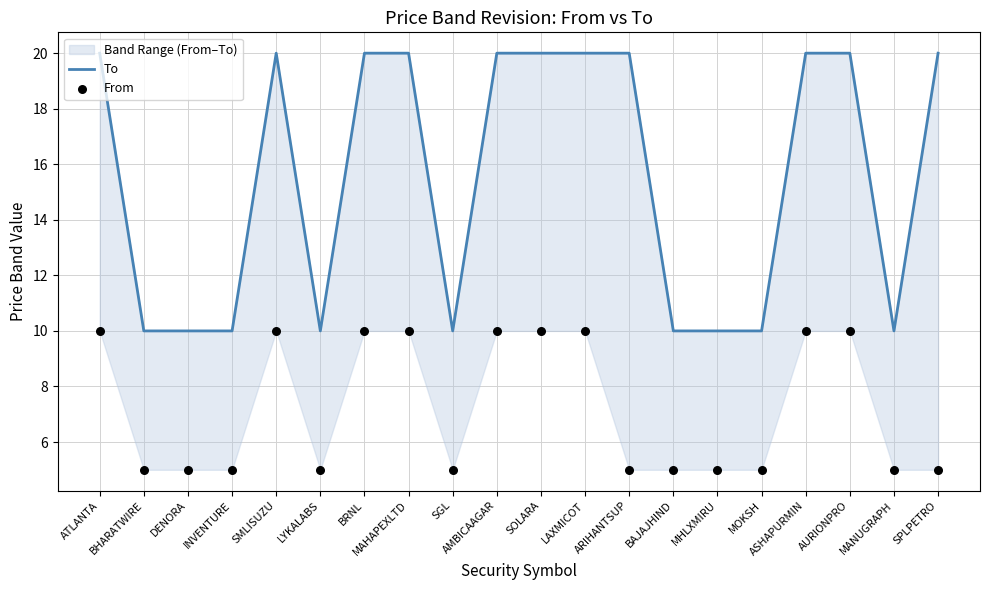

Which series has the widest spread of Y values?

To